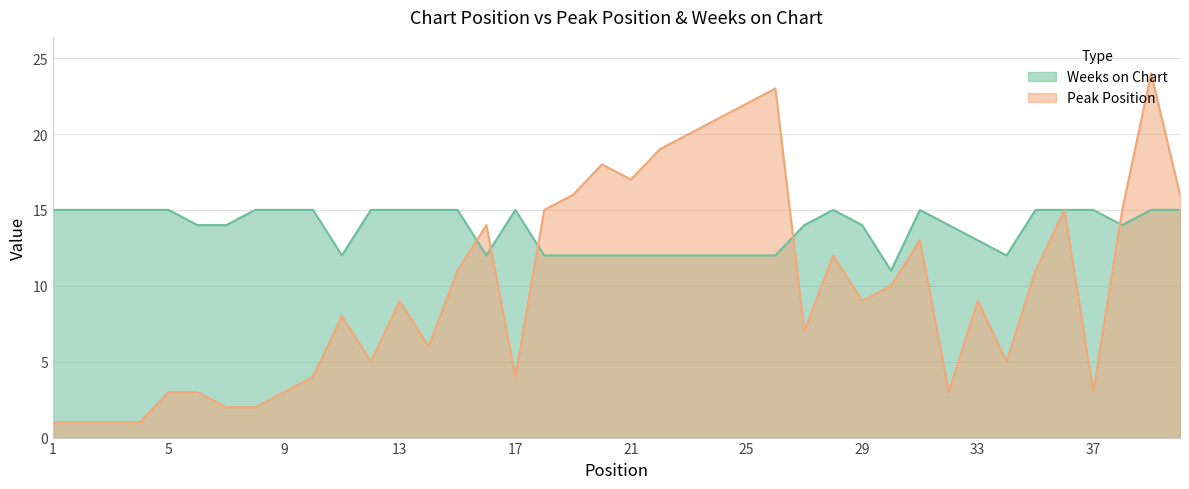

How many data points in Peak Position are above 9?

19